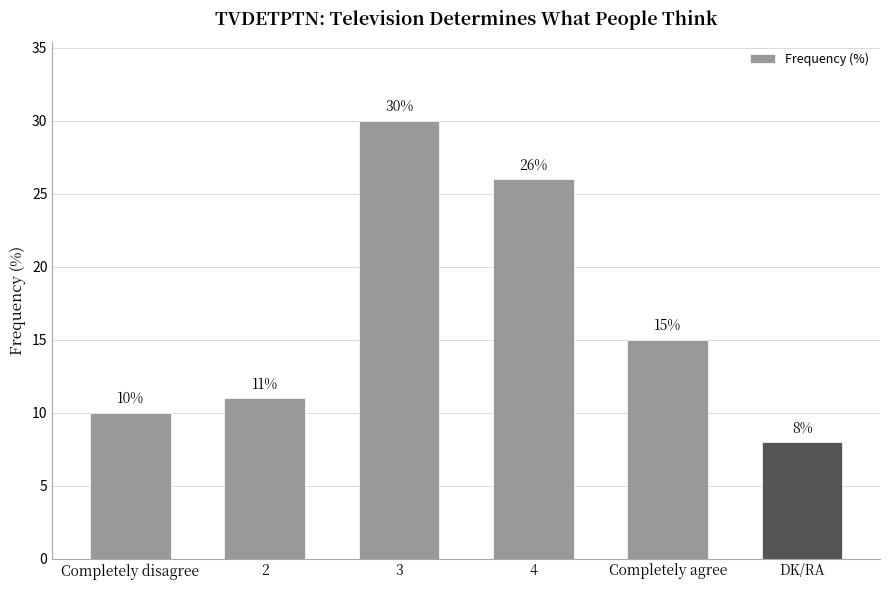

Between Completely disagree and DK/RA, which is larger?

Completely disagree